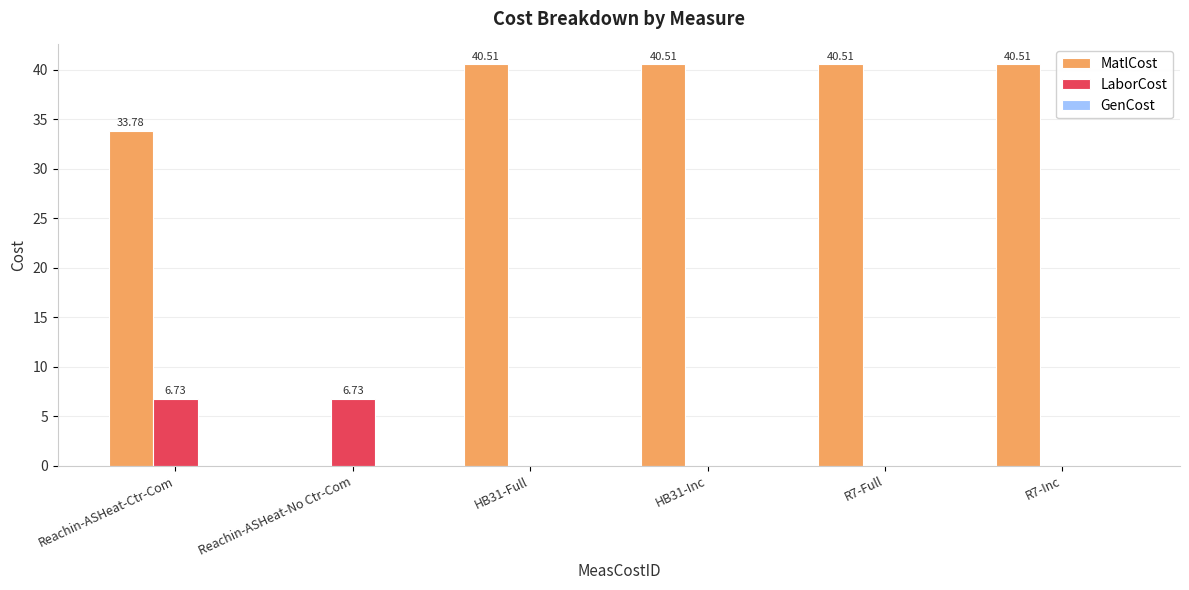

What is the sum of all MatlCost values?

195.8